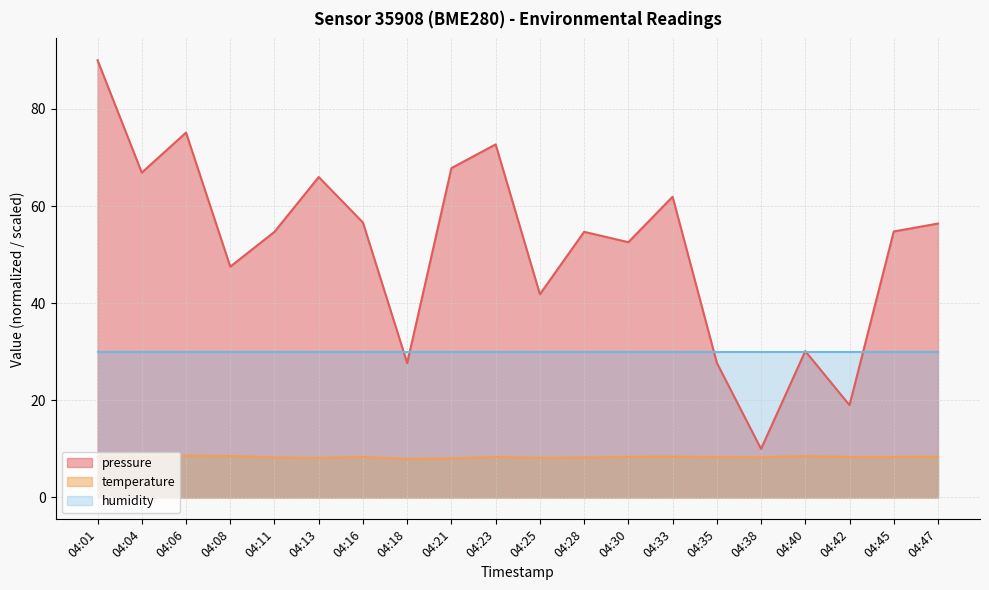

What is the maximum value for temperature?

8.6